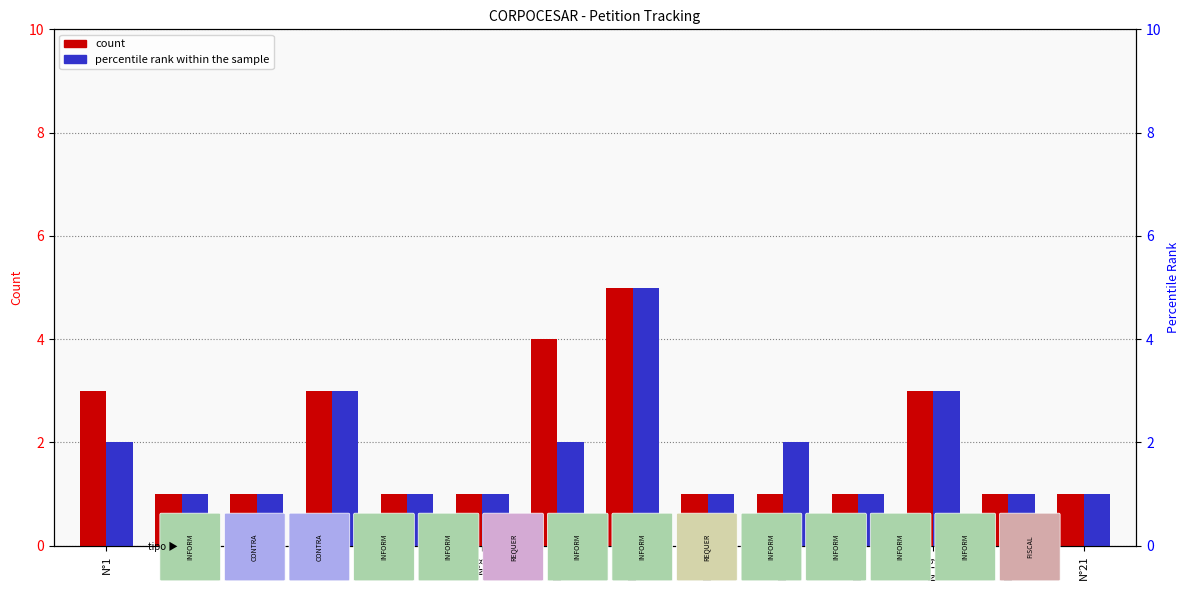

What is the difference between the second highest and minimum values in the count series?

3